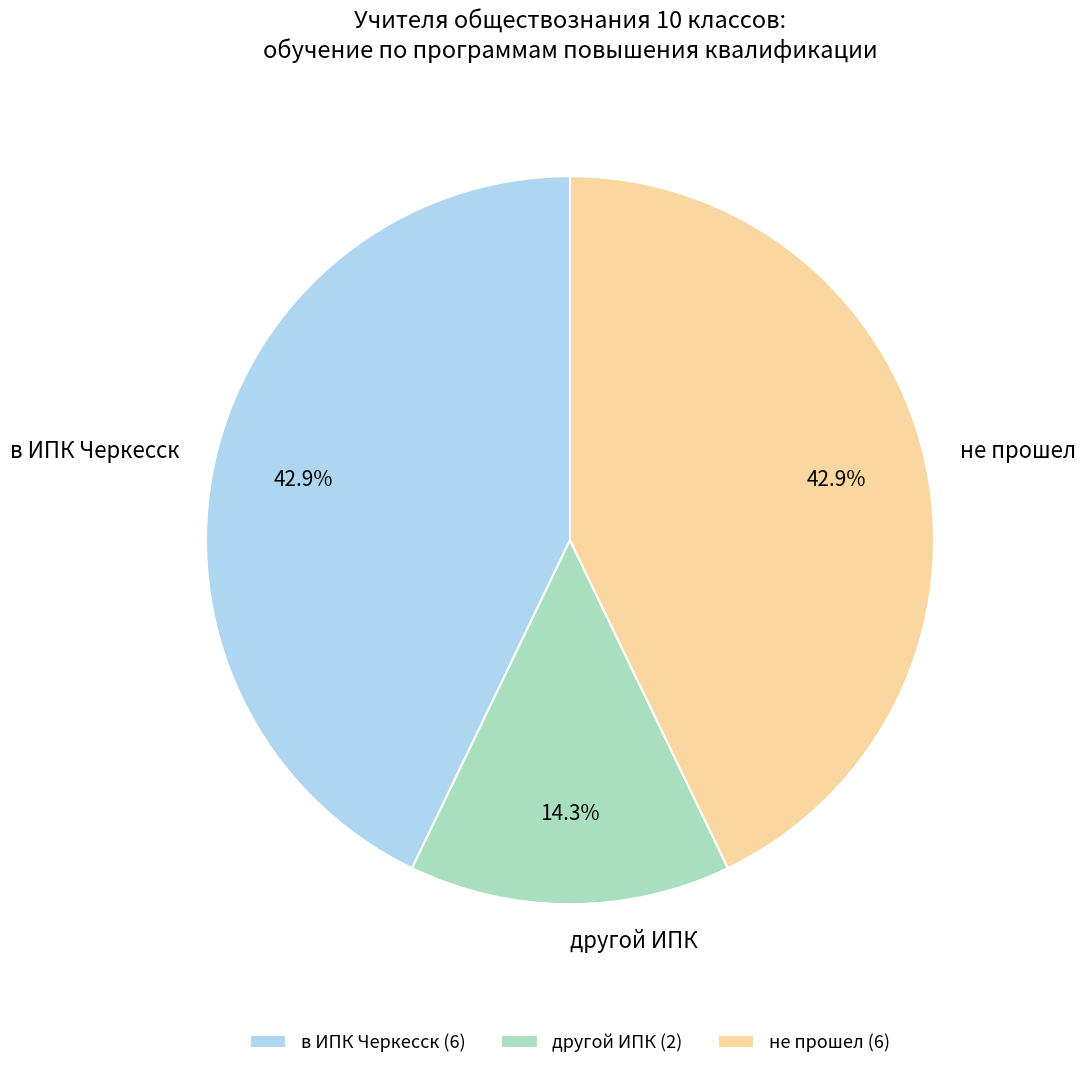

Which category has the smallest portion of the pie?

другой ИПК